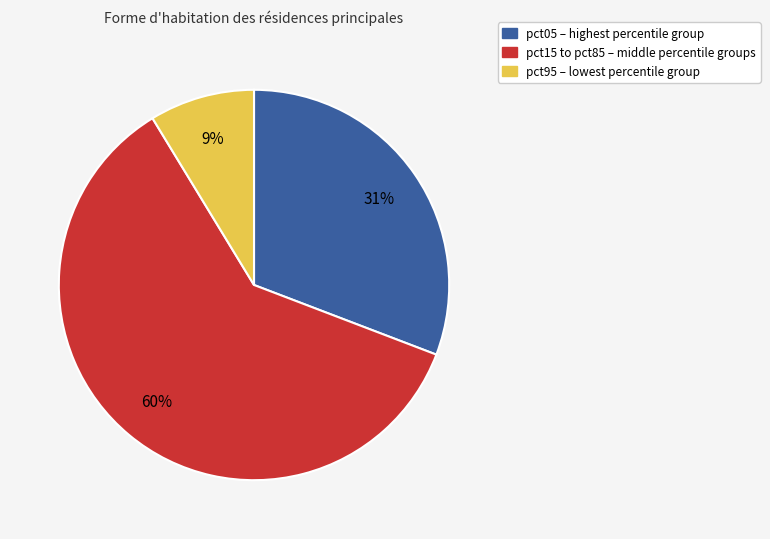

Is there any slice that represents more than half of the pie?

Yes